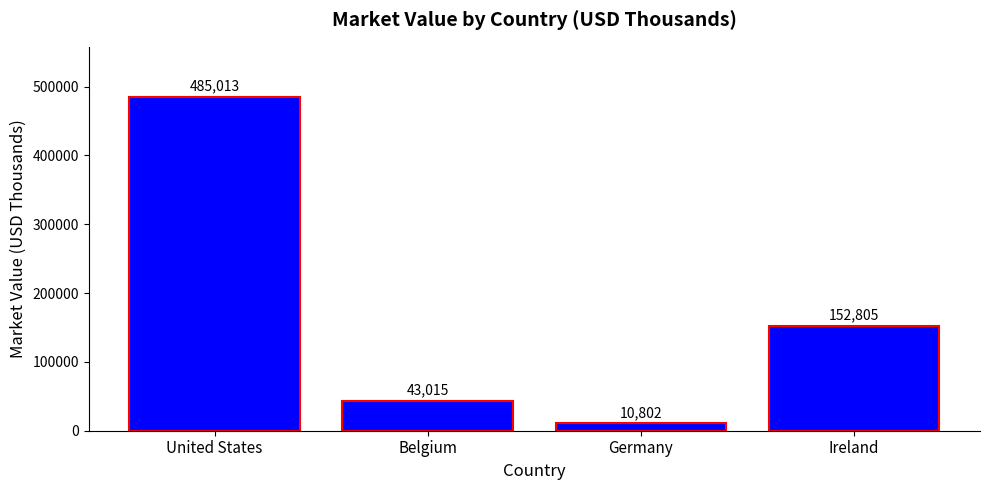

What is the minimum value shown in the chart?

10802